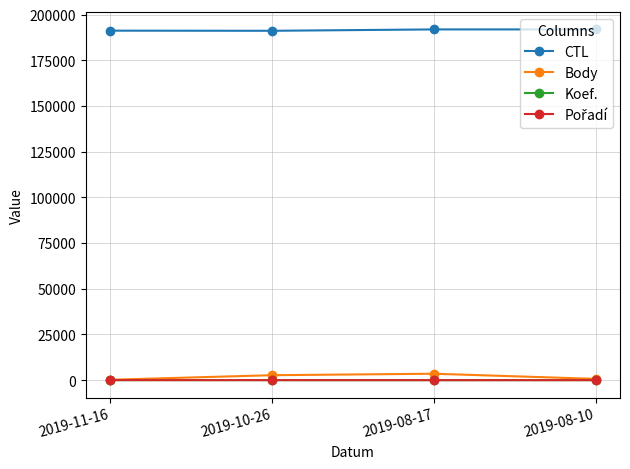

Which series has the largest range (max minus min)?

Body